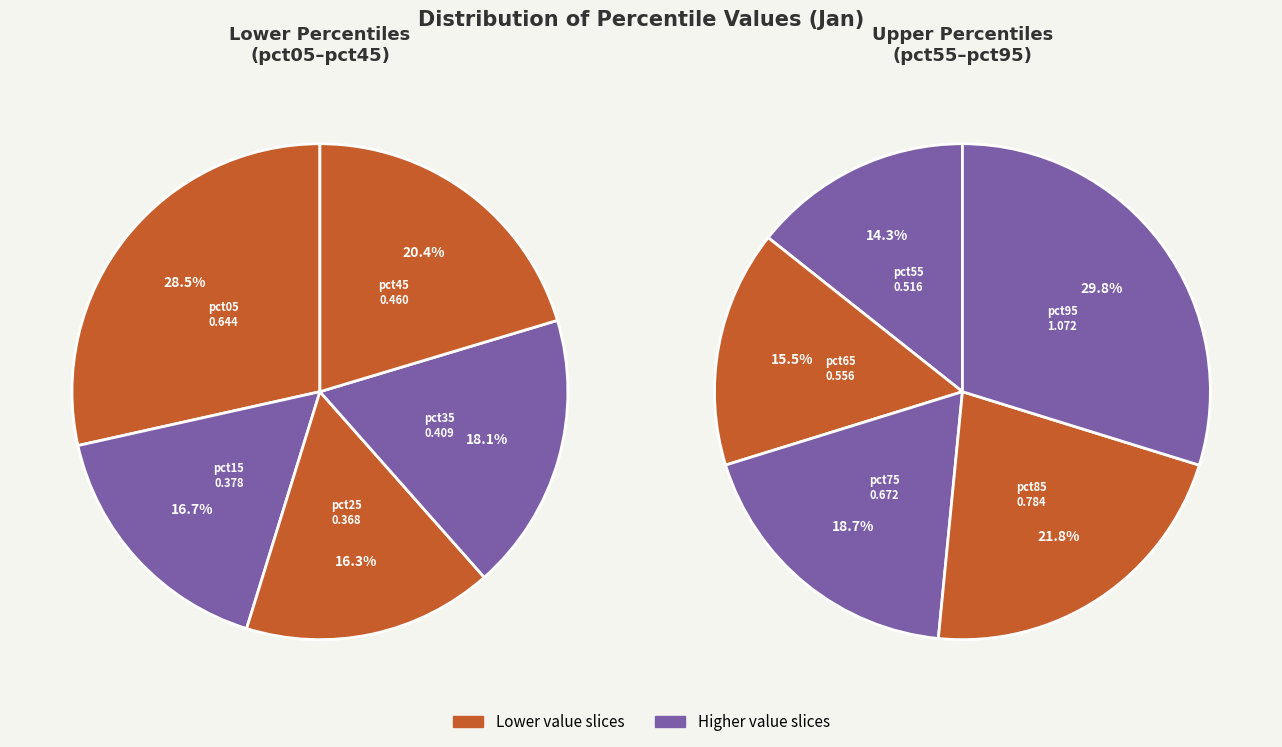

The pct25 slice represents 14% of the pie. True or false?

False